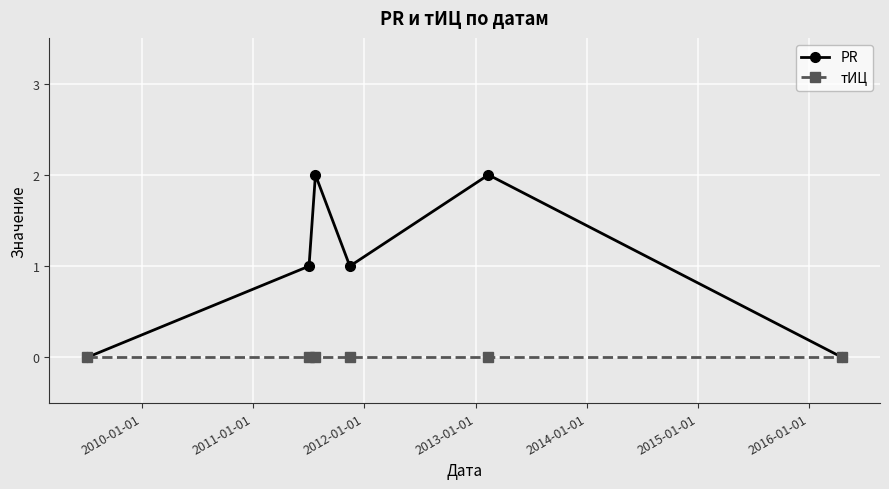

Which series has the widest spread of values?

PR